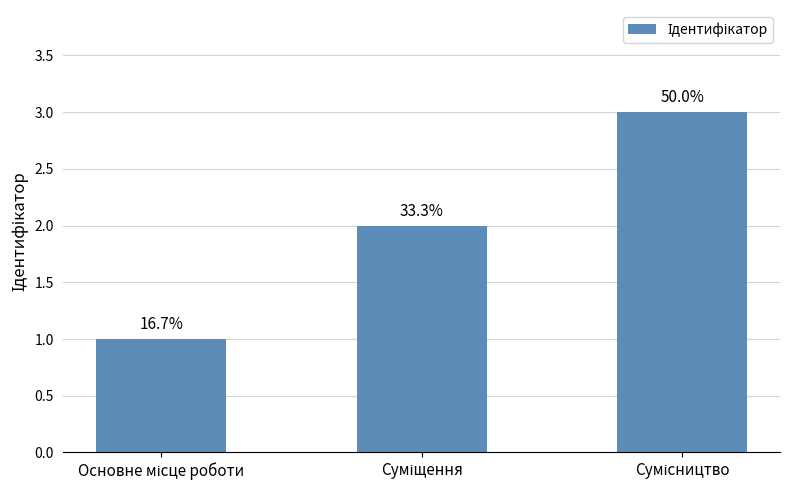

Does the chart contain any negative values?

No